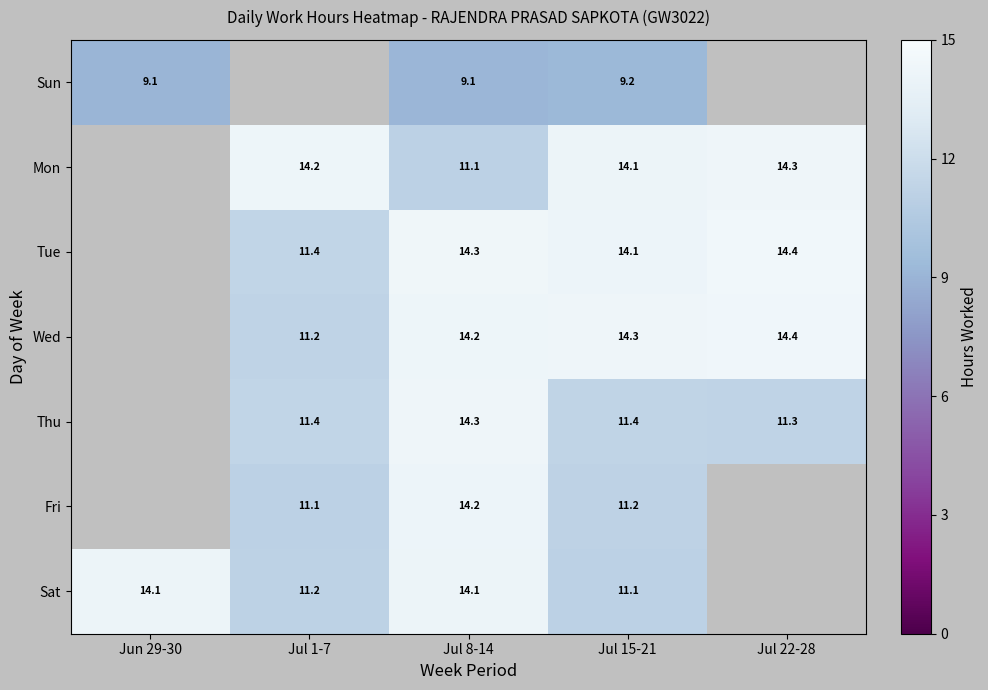

Which has a higher value, Jul 22-28 or Jul 15-21?

Jul 15-21